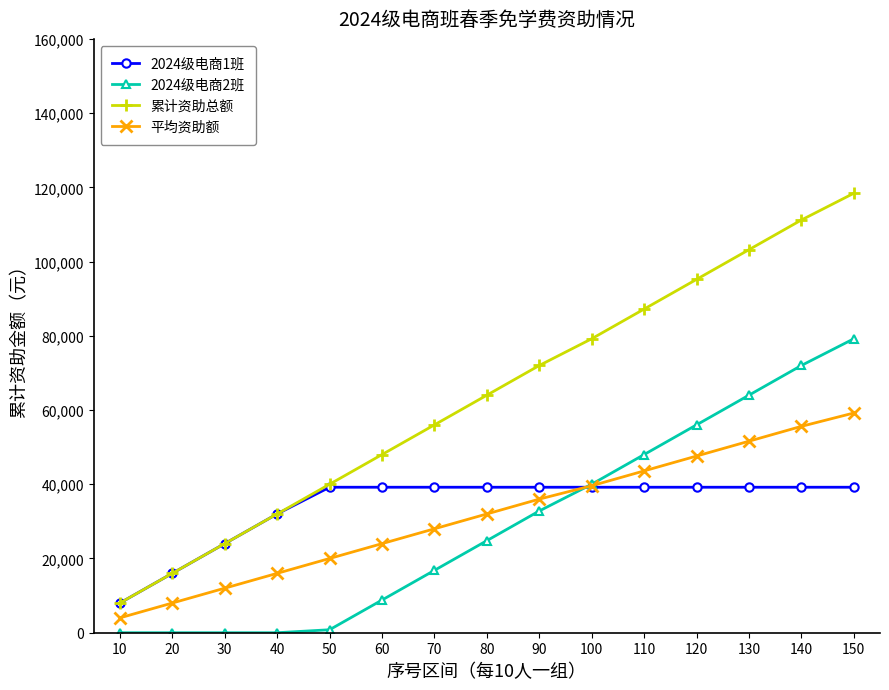

True or false: 累计资助总额 has more than 2 interior local peaks.

False